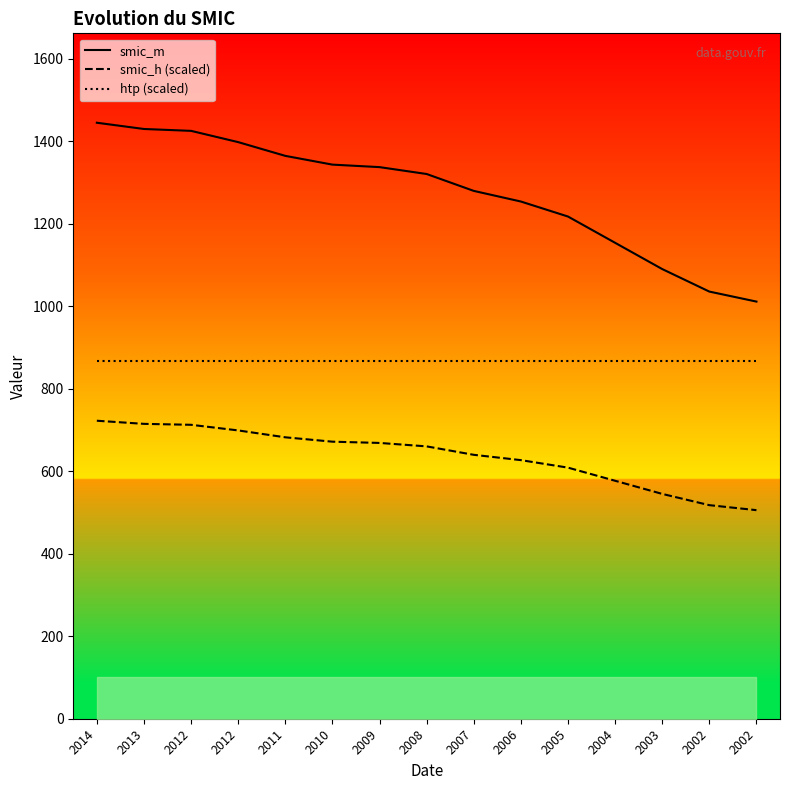

Which series changed the most between 2012 and 2006?

smic_m